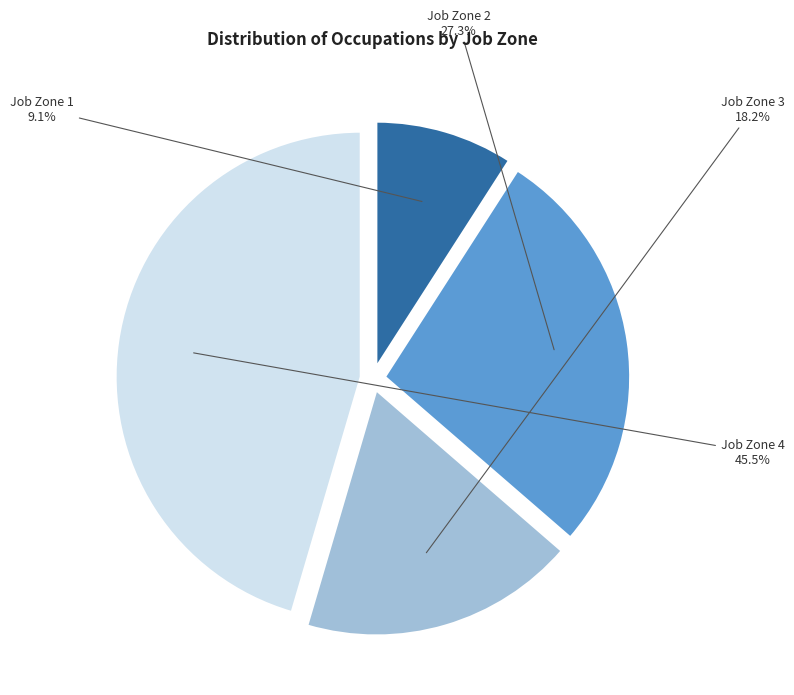

Is there any slice that represents more than half of the pie?

No